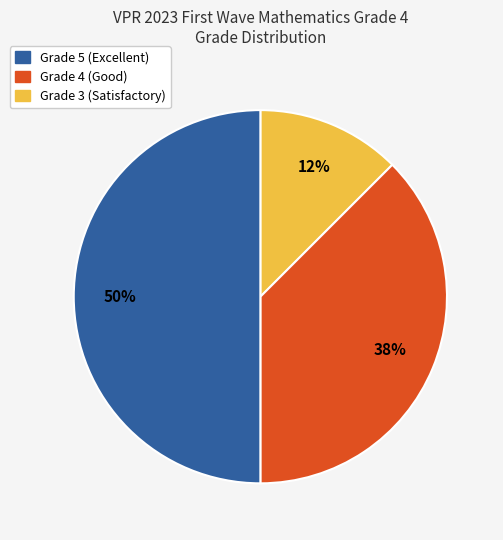

To the nearest percent, what is the average slice percentage?

33%